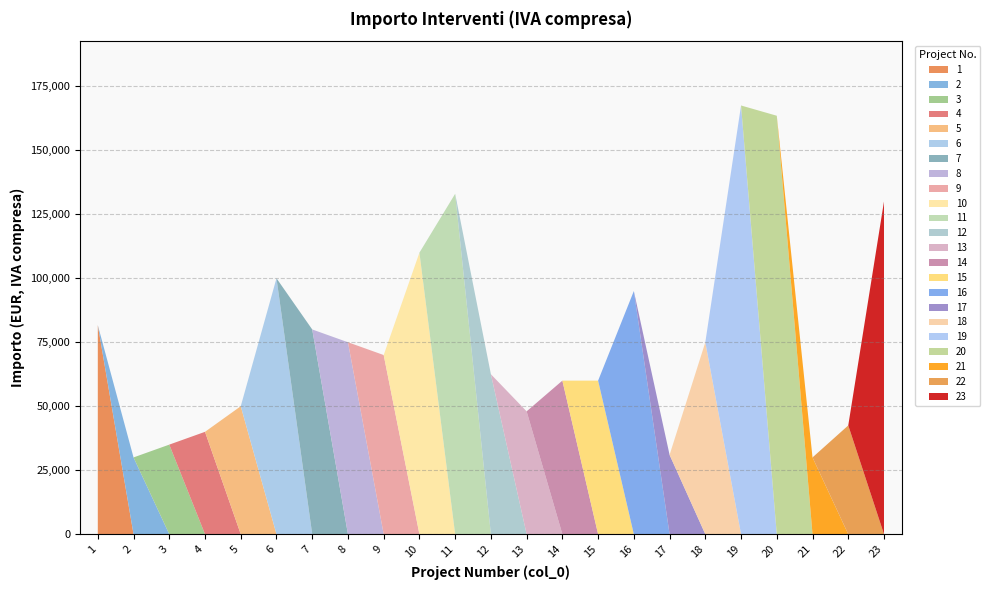

What is the difference between the values at 23 and 21?

100000.0